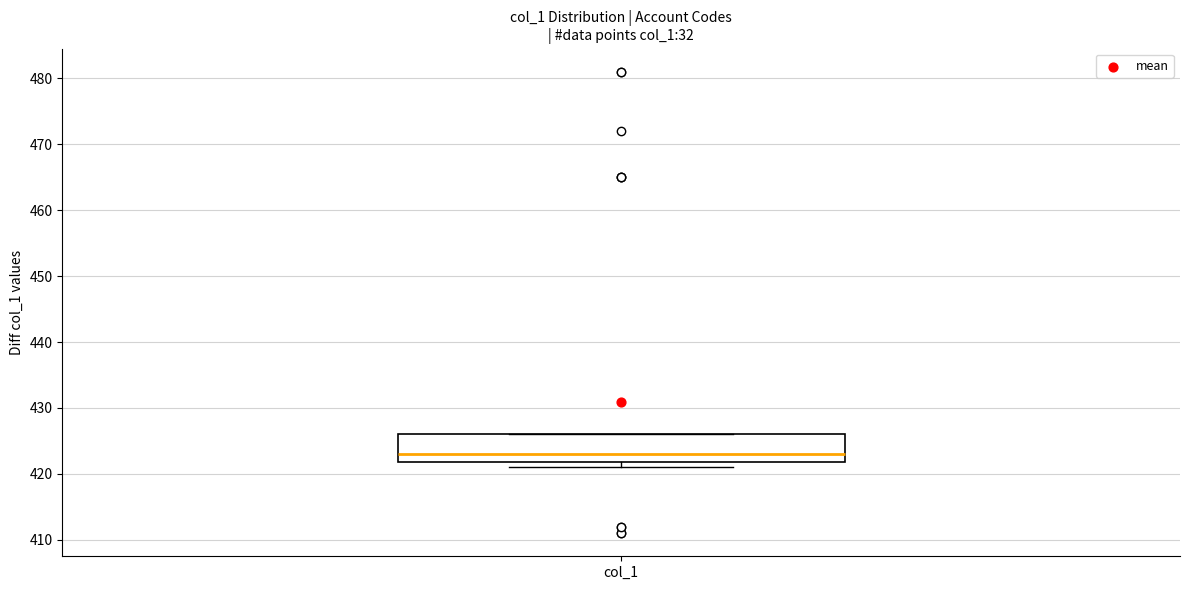

Read this box plot against the y-axis: the position of the median line, the range covered by the box, and the ends of both whiskers. The values are not printed on the chart, so give them approximately, as read against the axis.

median 423, box 422 to 426, whiskers 421 to 426